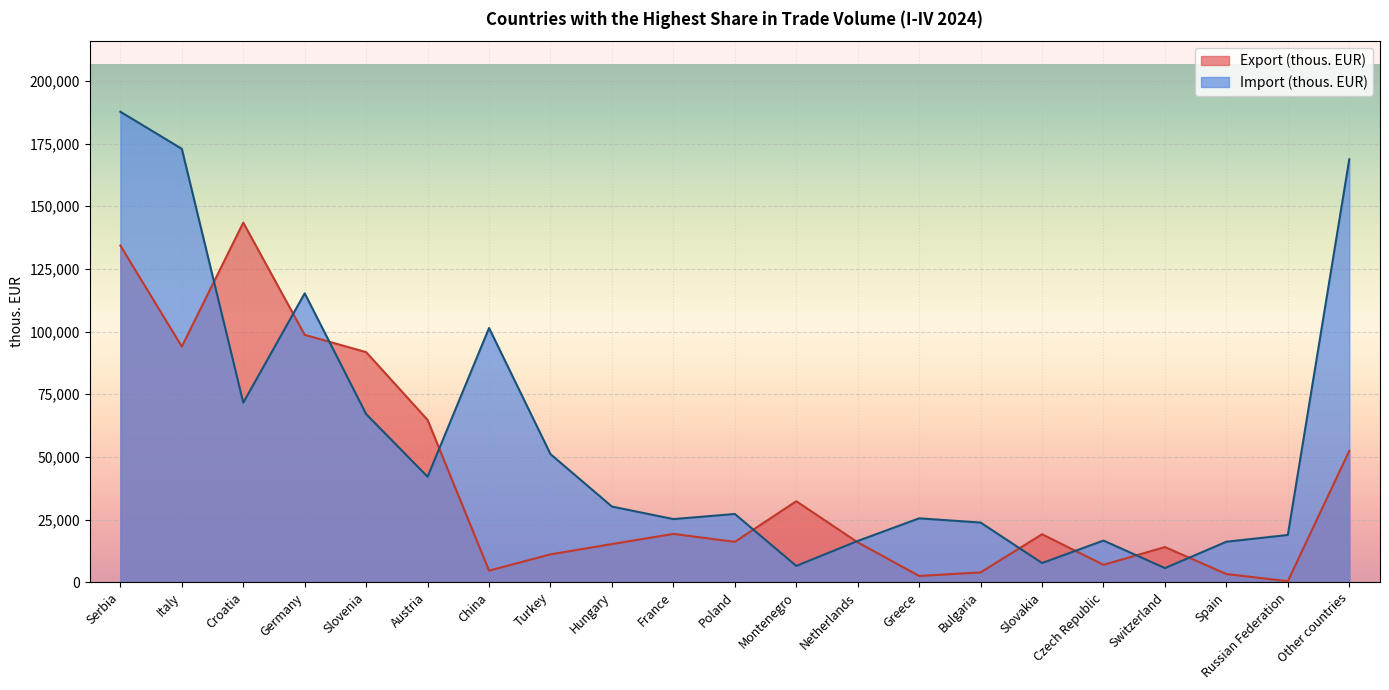

What is the value of the Export (thous. EUR) point at the 3rd from the left?

143459